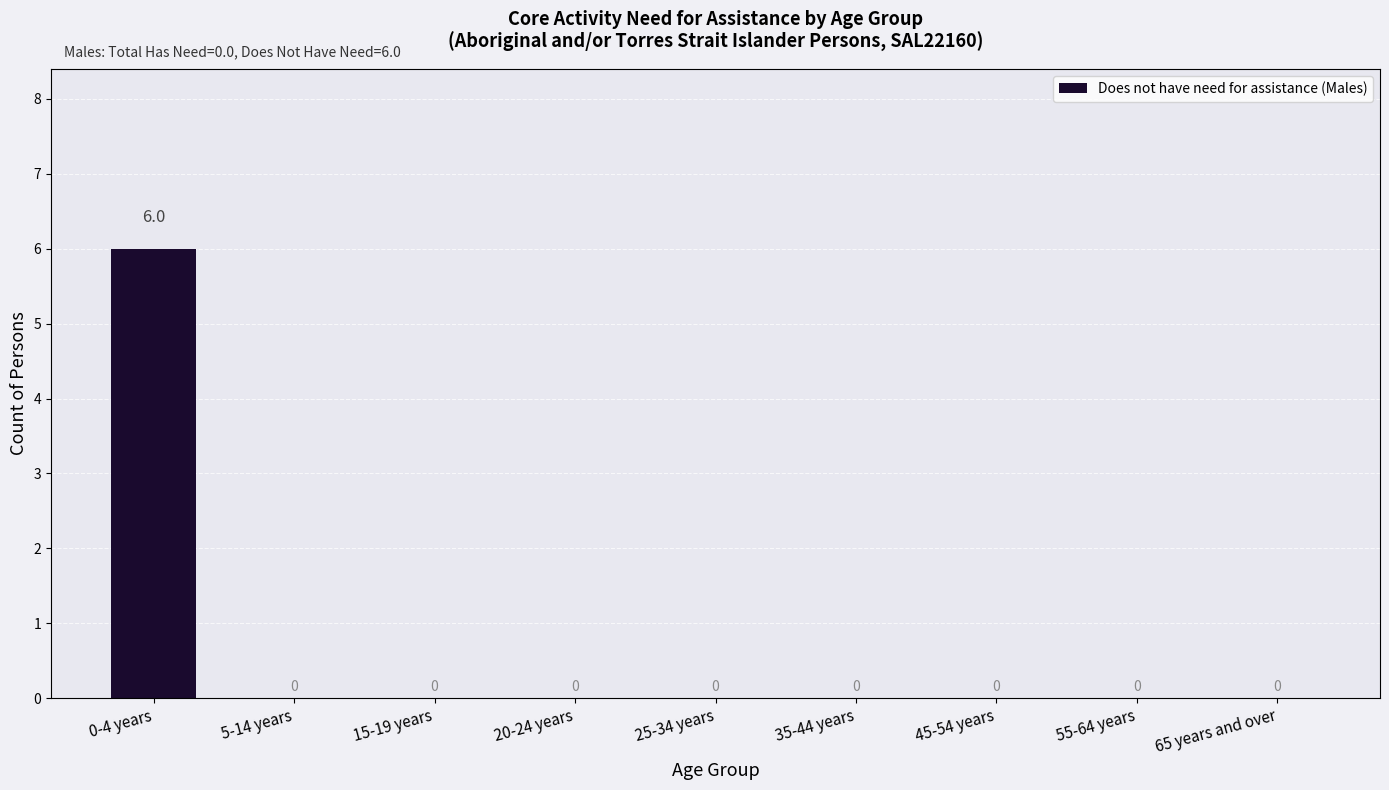

The chart shows a value of 3 at 0-4 years. True or false?

False